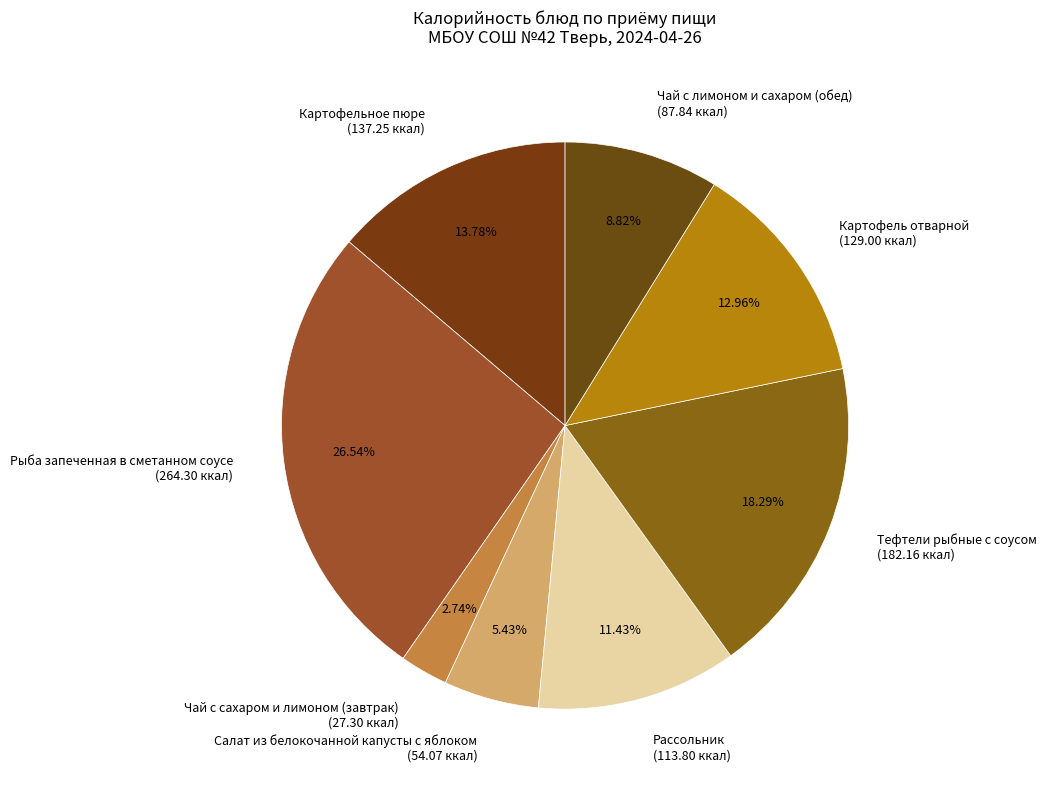

How many slices are in this pie chart?

8